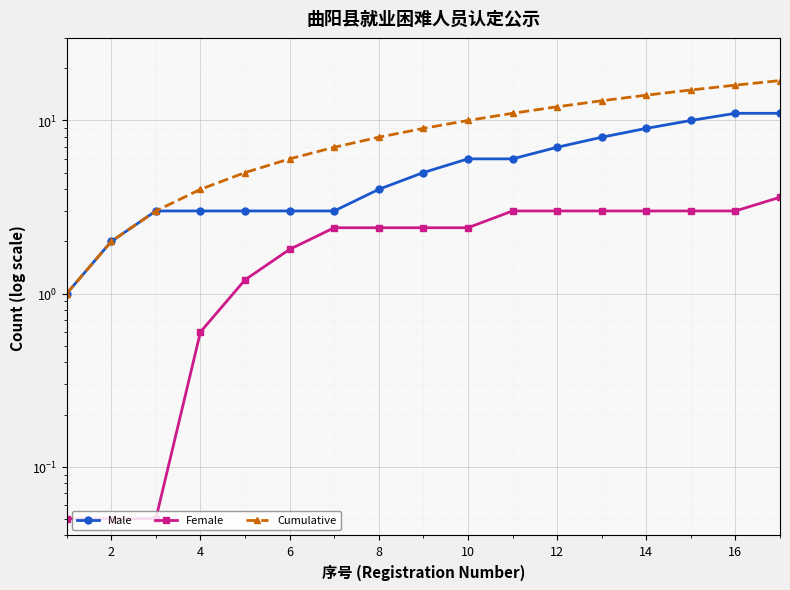

What is the minimum value for Cumulative?

1.0